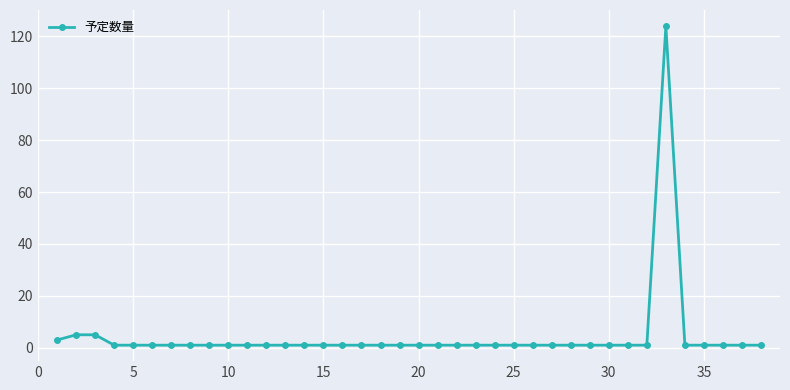

True or false: there are more than 0 points higher than both neighbors.

True